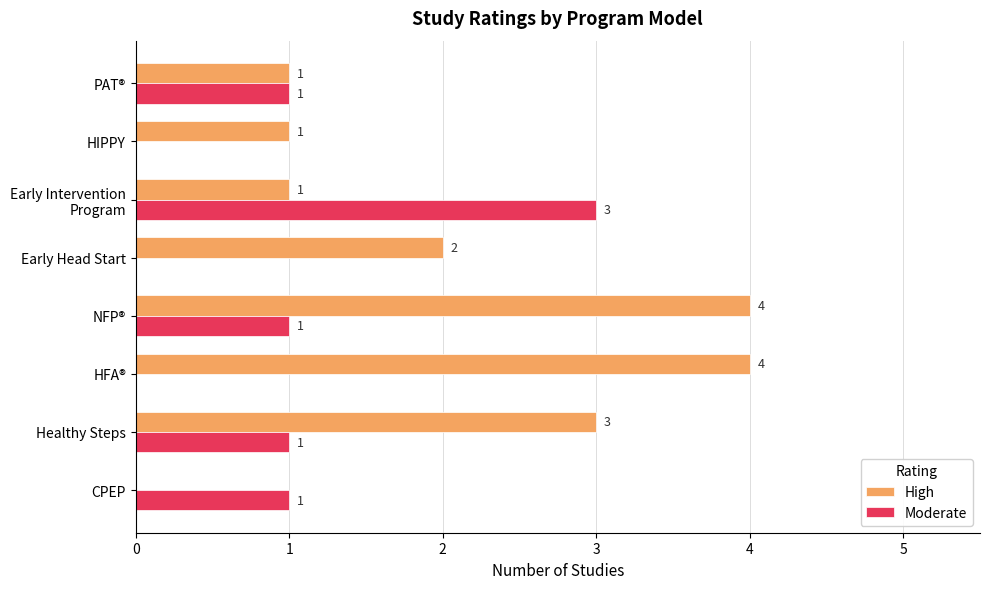

True or false: High has a value of 4 at HFA®.

True